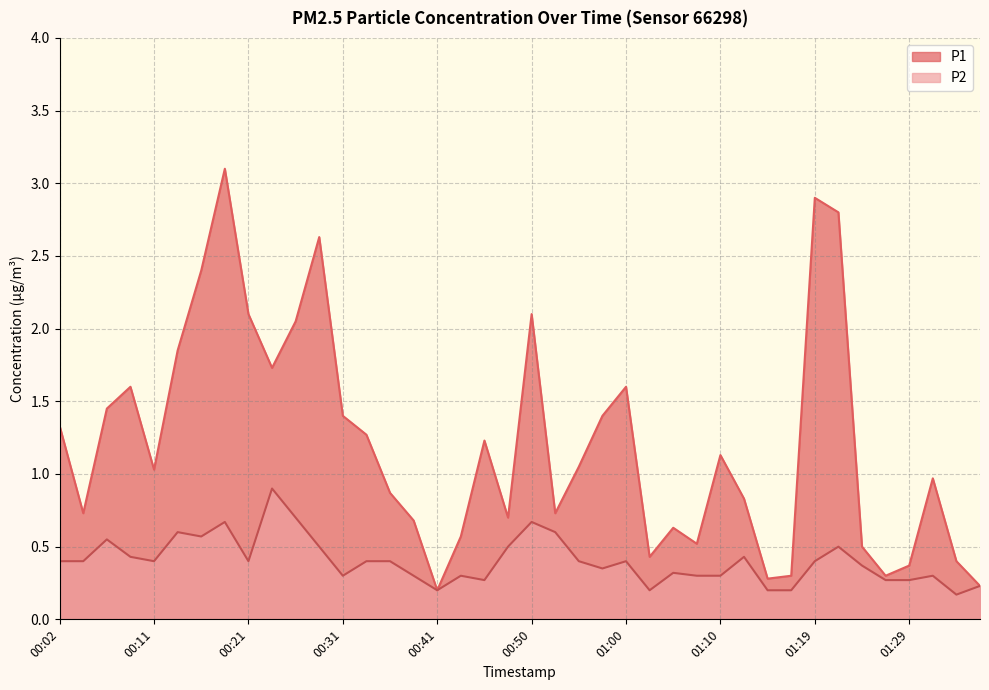

Which series has the largest total across all categories?

P1